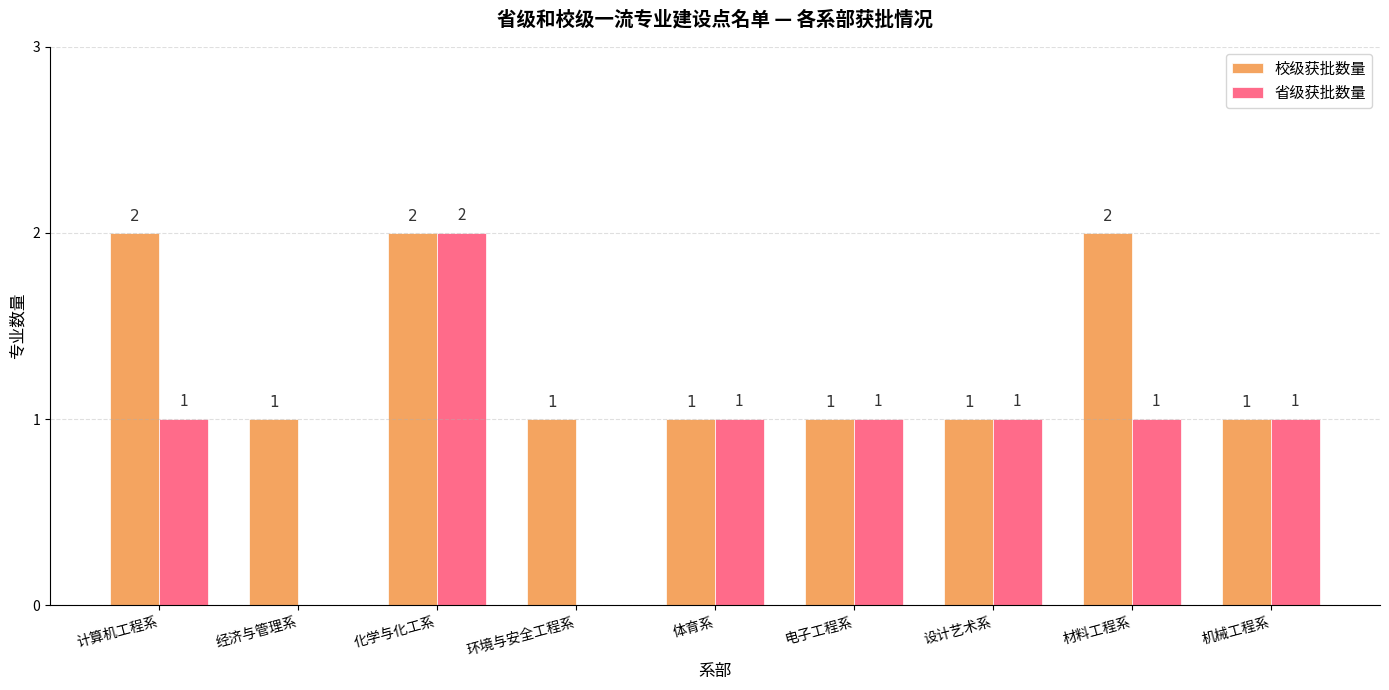

Which series has the largest total across all categories?

校级获批数量